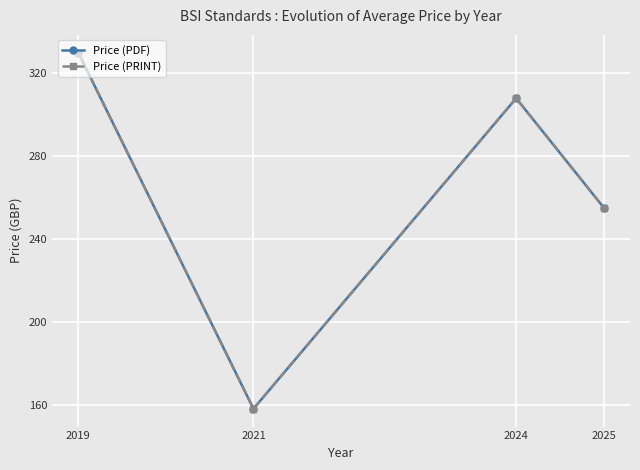

At which label is Price (PRINT) closest to 244?

2025